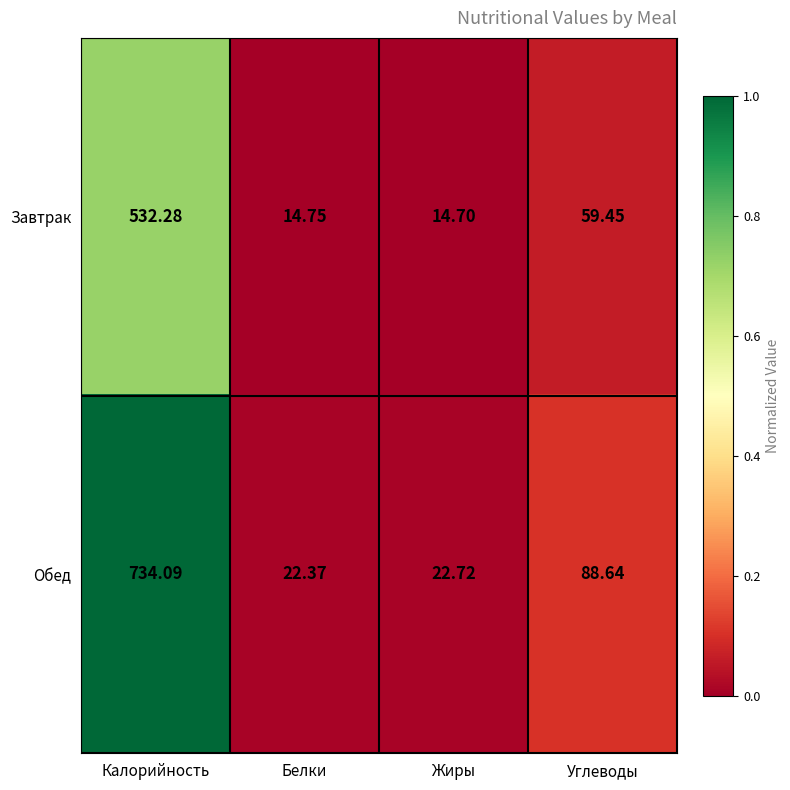

Rank the series by their average value, from highest to lowest.

Обед, Завтрак